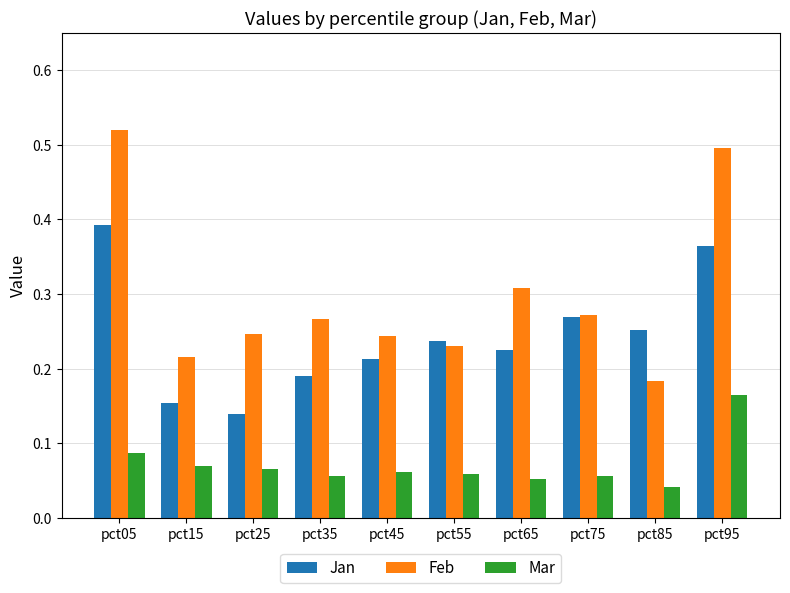

Does the chart contain stacked bars?

No